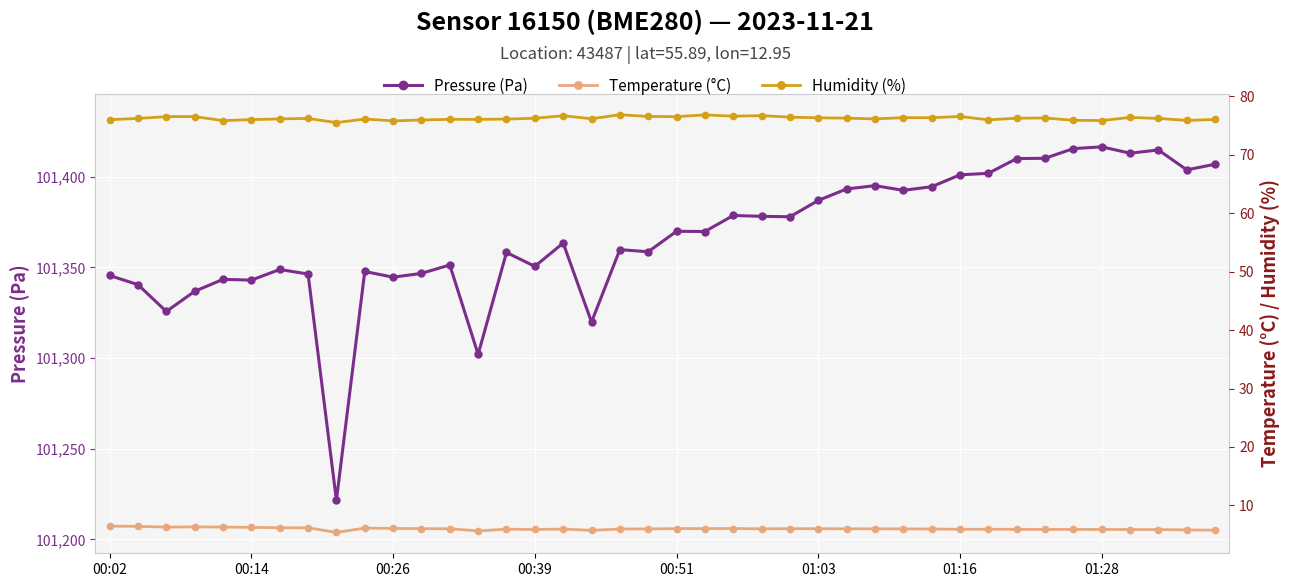

How many lines are shown in the chart?

3